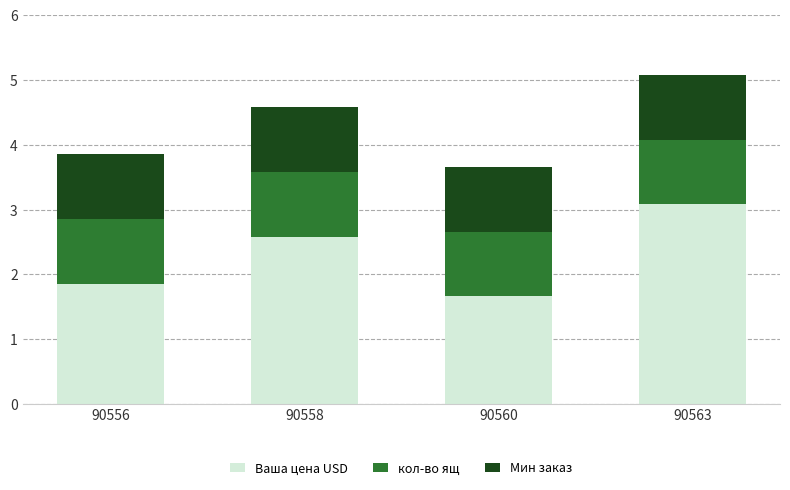

What is the total value across all series at 90560?

3.7